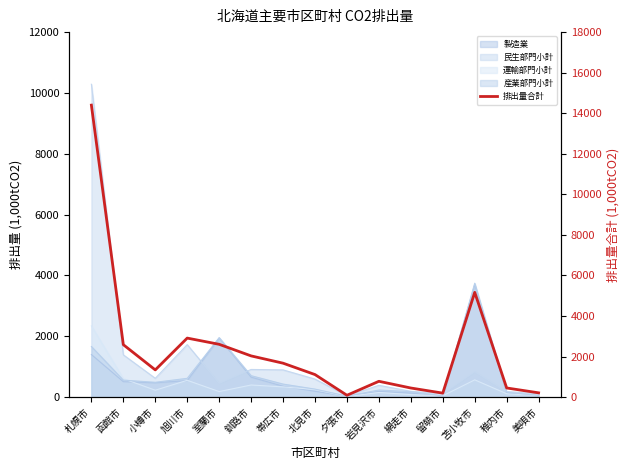

Rank the categories by value from highest to lowest.

札幌市, 苫小牧市, 旭川市, 室蘭市, 函館市, 釧路市, 帯広市, 小樽市, 北見市, 岩見沢市, 稚内市, 網走市, 美唄市, 留萌市, 夕張市